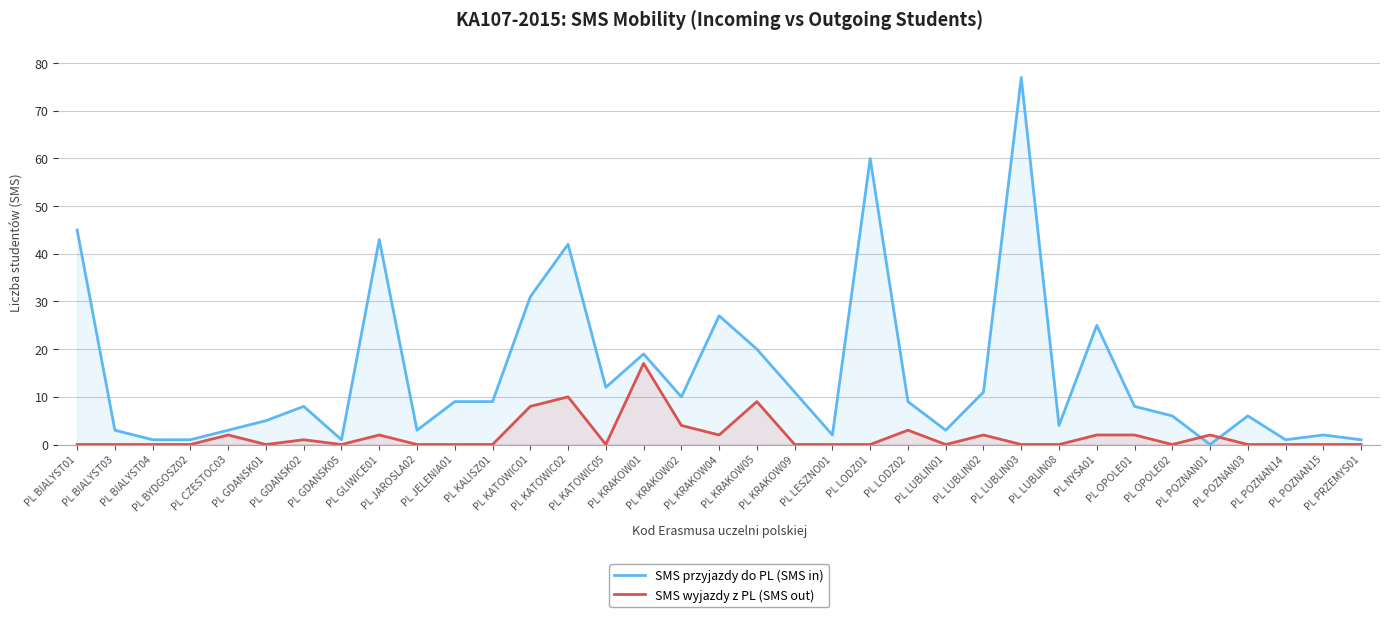

What is the maximum value shown in the chart?

77